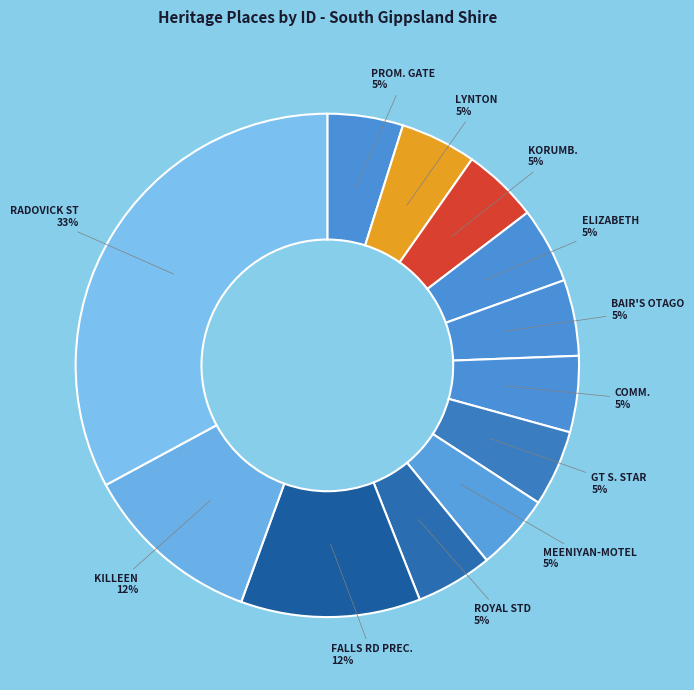

Rank the categories by value from highest to lowest.

RADOVICK STREET RESIDENTIAL PRECINCT, KILLEEN HOUSE, FALLS ROAD PRECINCT, ROYAL STANDARD HOTEL, MEENIYAN HOTEL-MOTEL, GREAT SOUTHERN STAR OFFICE, COMMERCIAL HOTEL, BAIR'S OTAGO HOTEL, ELIZABETH HOUSE, KORUMBURRA HOTEL, LYNTON HOUSE, PROMONTORY GATE HOTEL